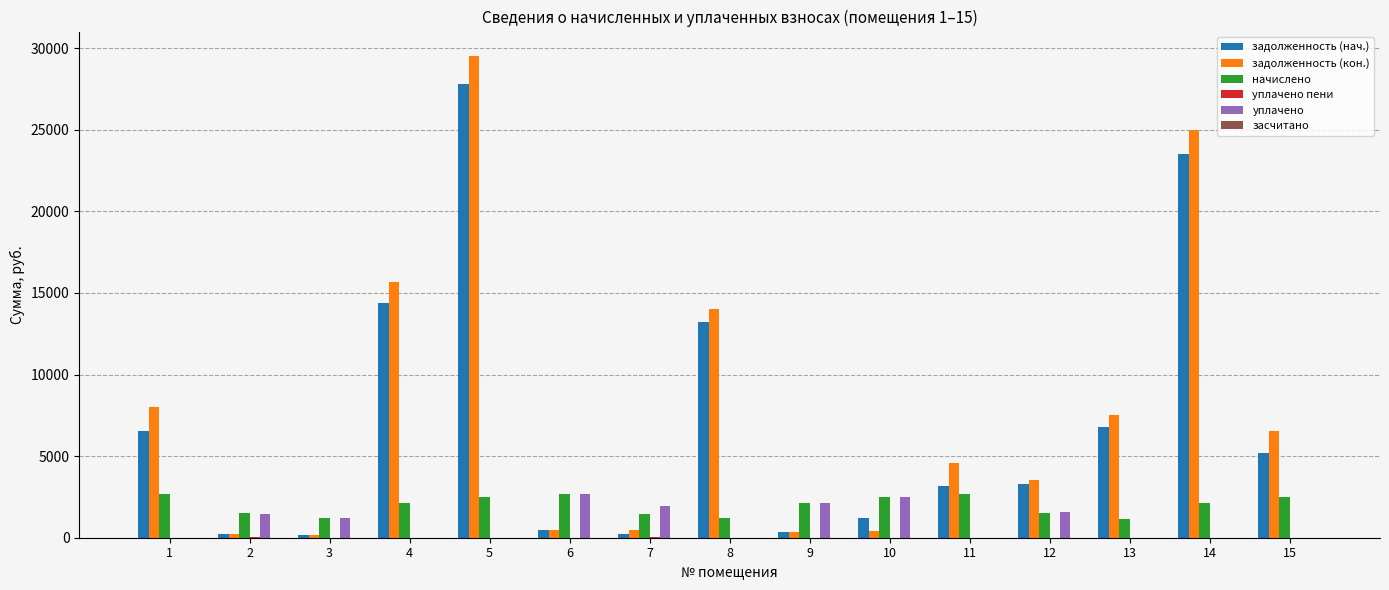

Which series changed the most between 1 and 12?

задолженность (кон.)